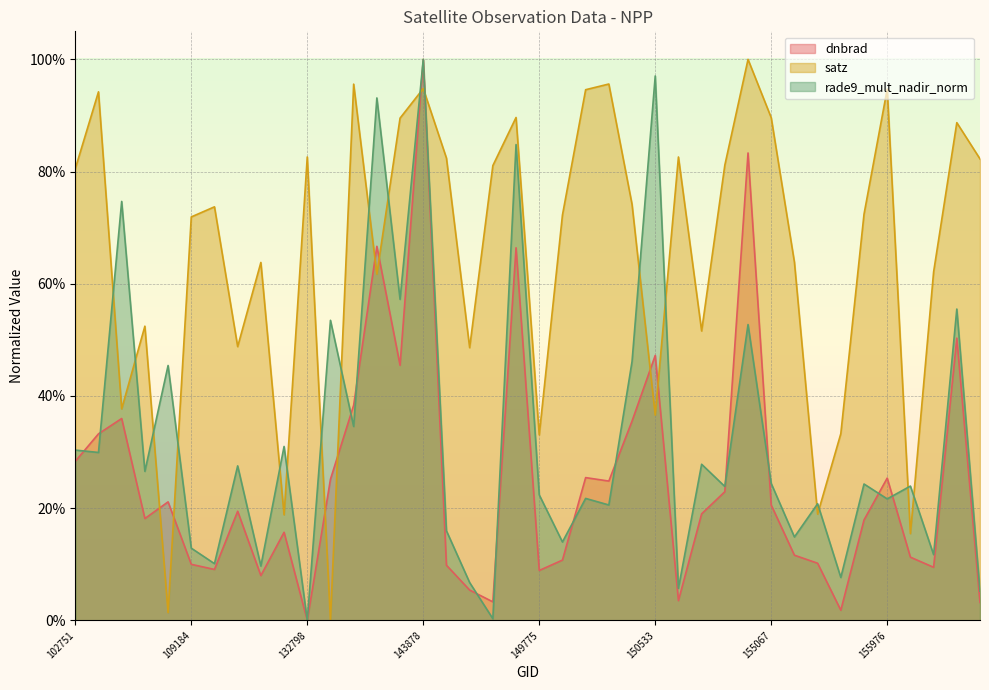

What are all the series names shown in the legend?

dnbrad, satz, rade9_mult_nadir_norm